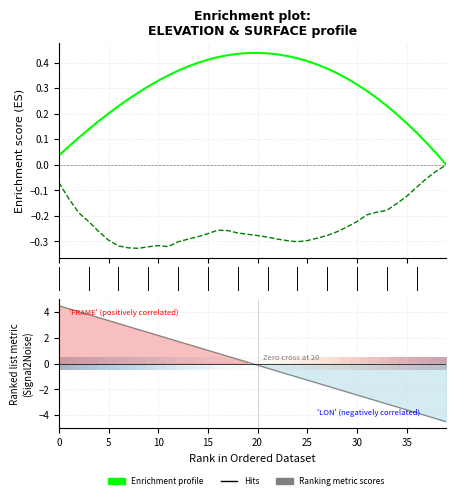

How many values in Ranking metric scores are above zero?

20